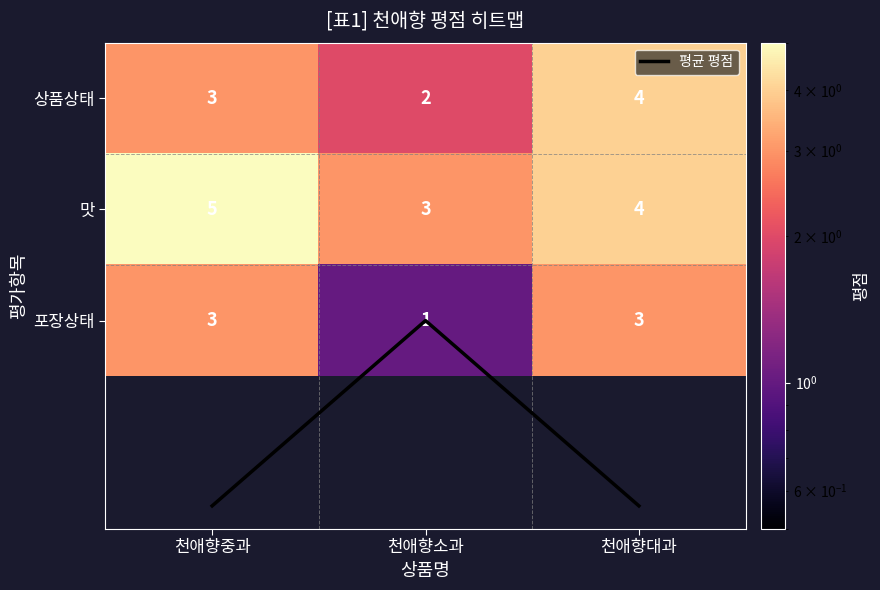

Is it true that 평균 평점 equals 2.8 at 천애향소과?

False